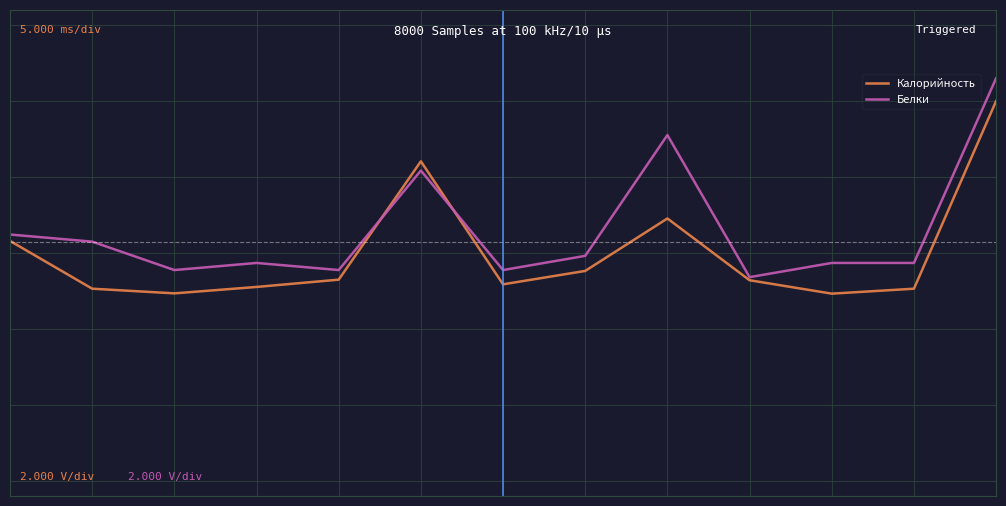

What are all the series names shown in the legend?

Калорийность, Белки